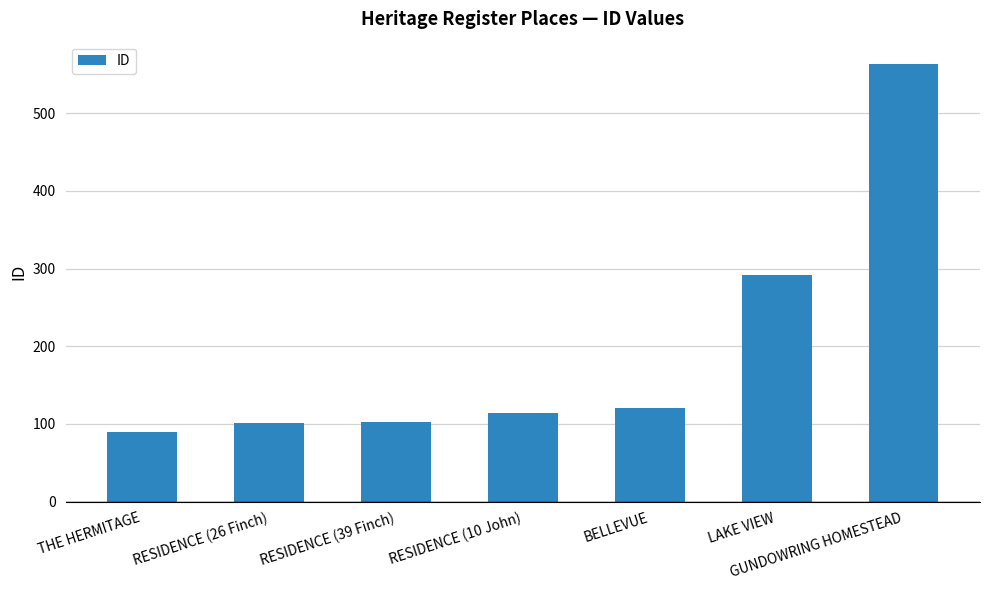

True or false: the data shows 172 at RESIDENCE (39 Finch).

False